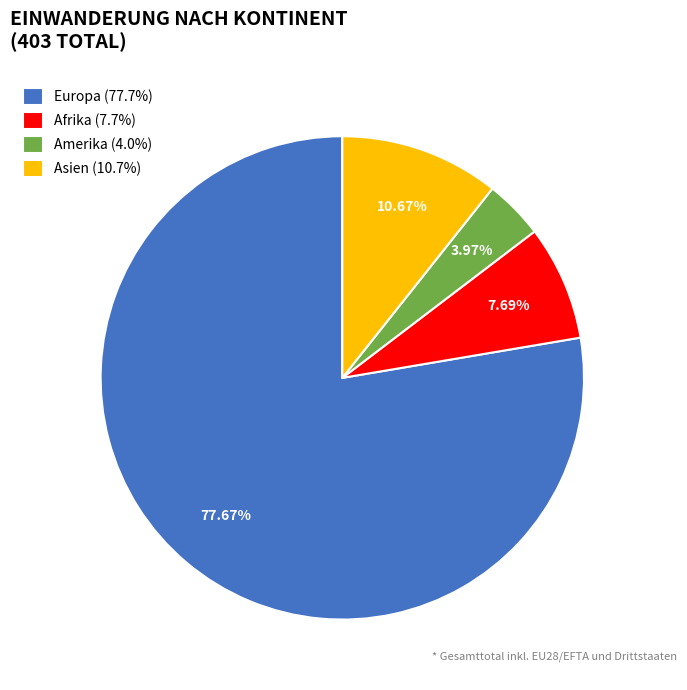

Is there any slice that represents more than half of the pie?

Yes